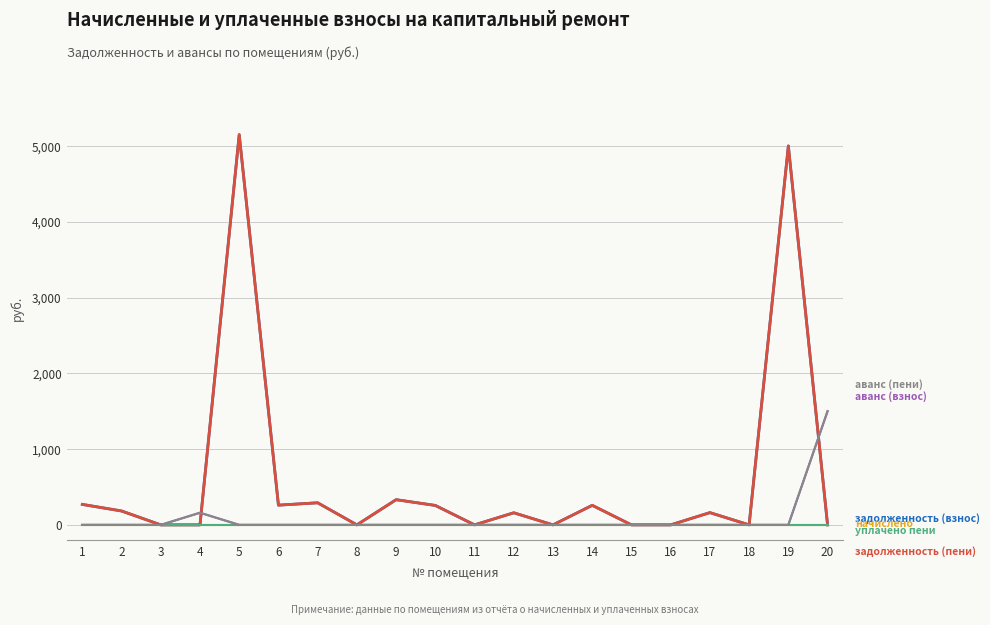

Does the chart display data point markers on the line(s)?

No